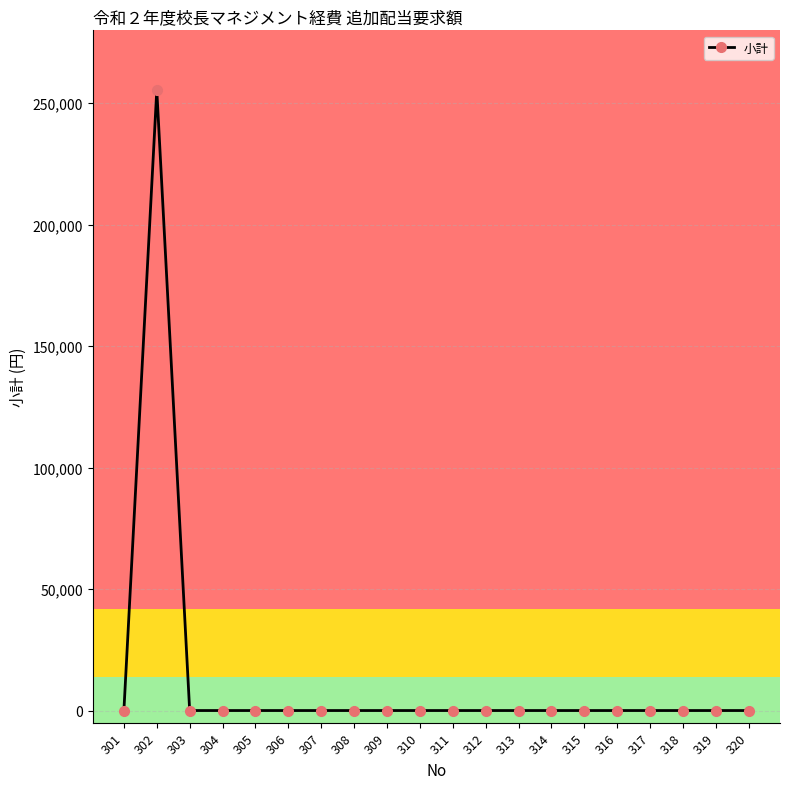

The value at 309 is 157388. True or false?

False